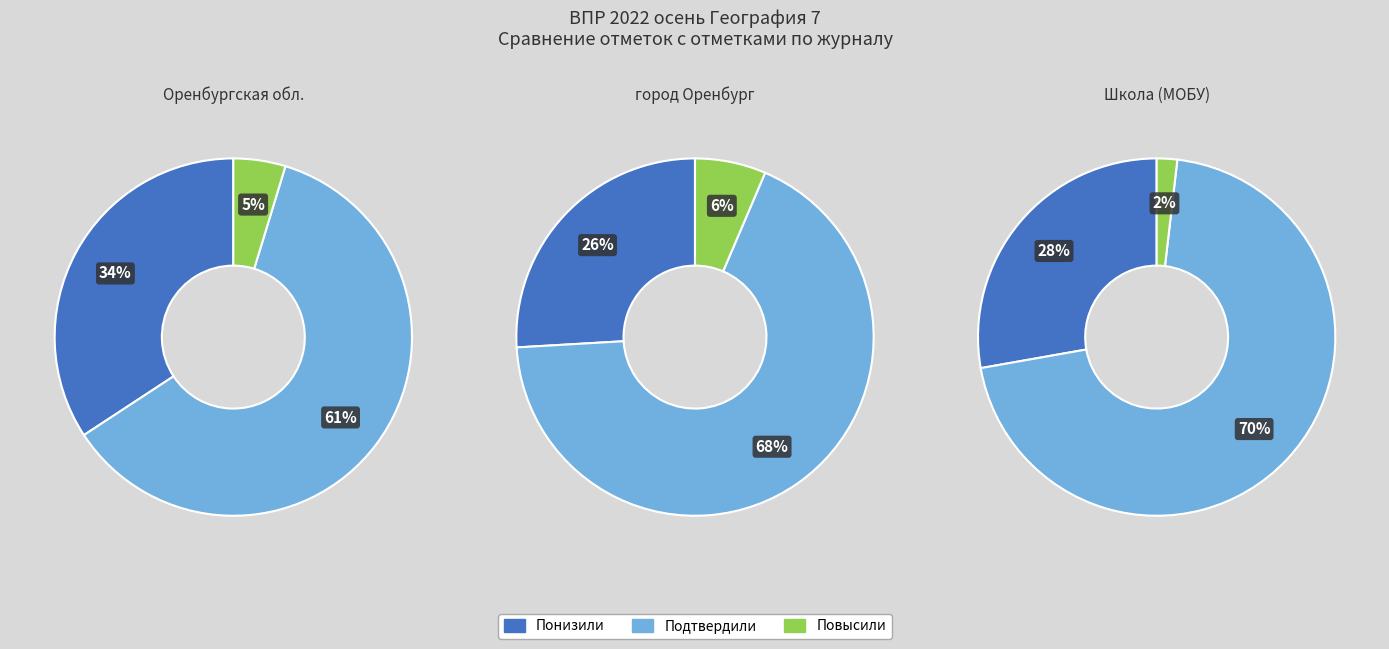

What percentage is the Понизили slice, to the nearest percent?

28%